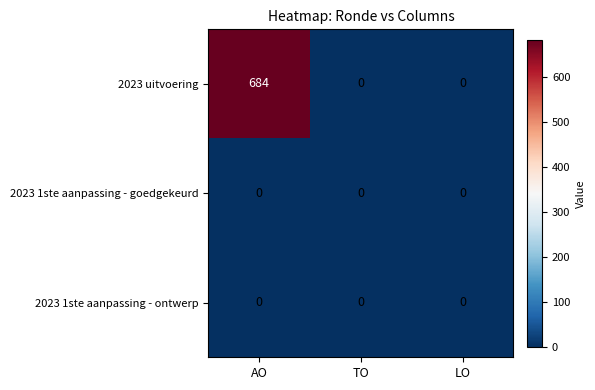

At how many categories does at least one series exceed 291?

1